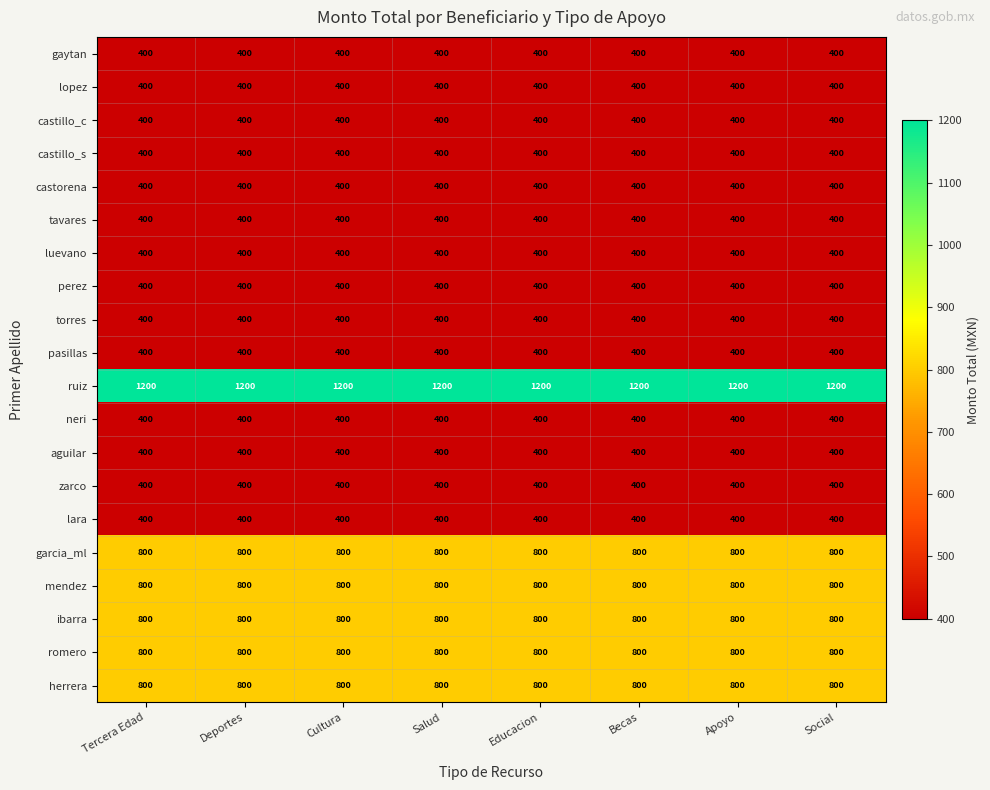

What is the sum of the castillo_c values at Tercera Edad and Salud?

800